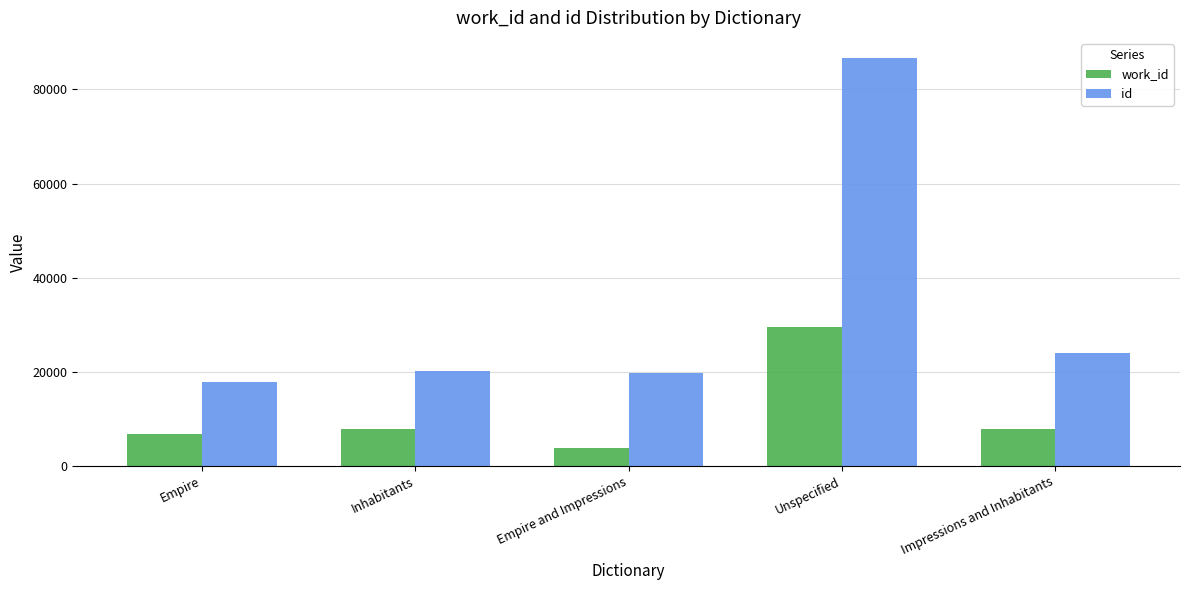

At which category does the chart reach its minimum across all series?

Empire and Impressions